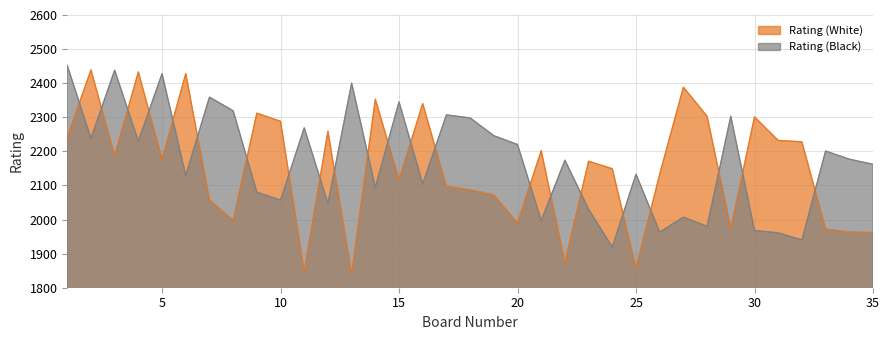

What is the sum of all Rating (White) values?

75262